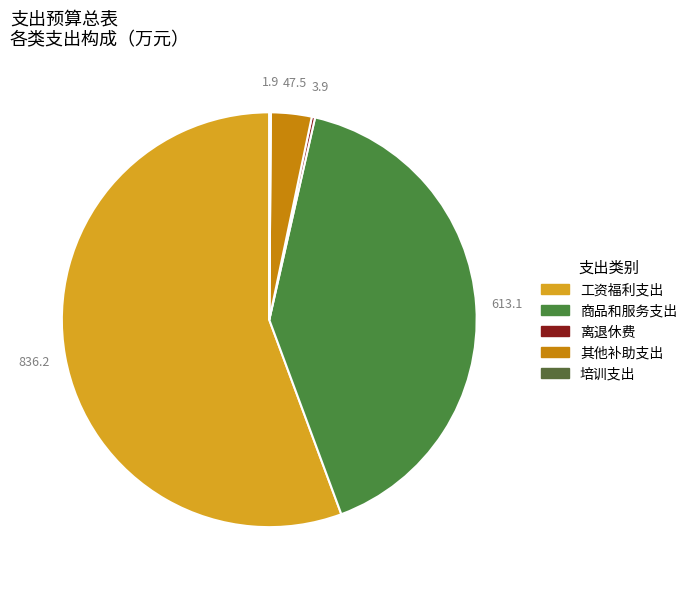

To the nearest percent, what is the difference between the 培训支出 and 商品和服务支出 slice percentages?

41%